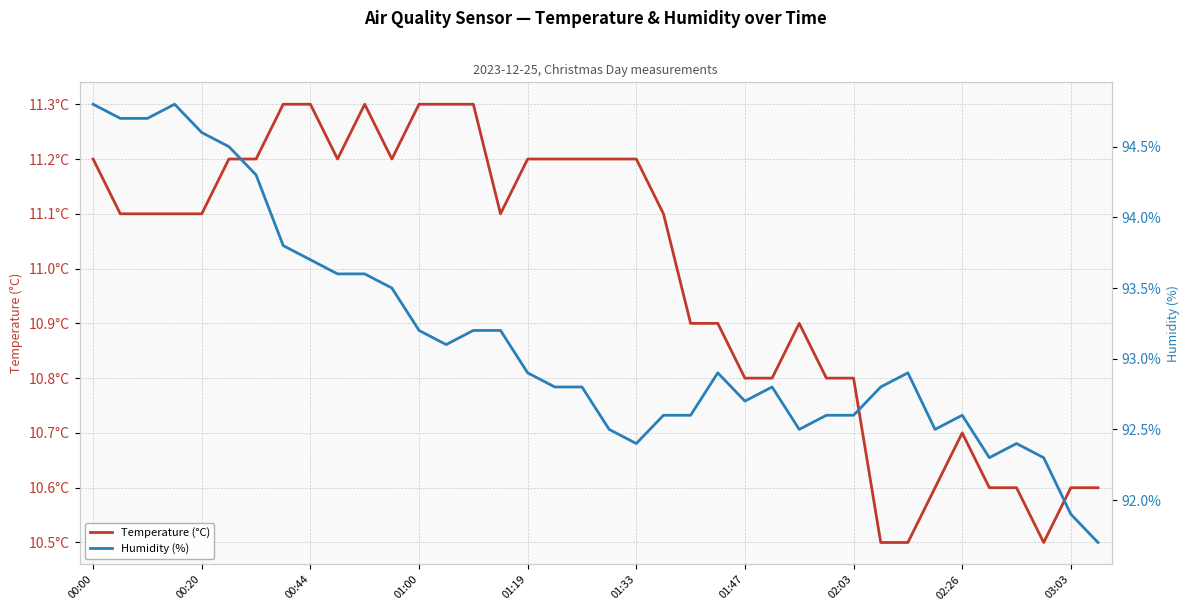

What is the difference between the Humidity (%) values at 03:03 and 36?

1.7